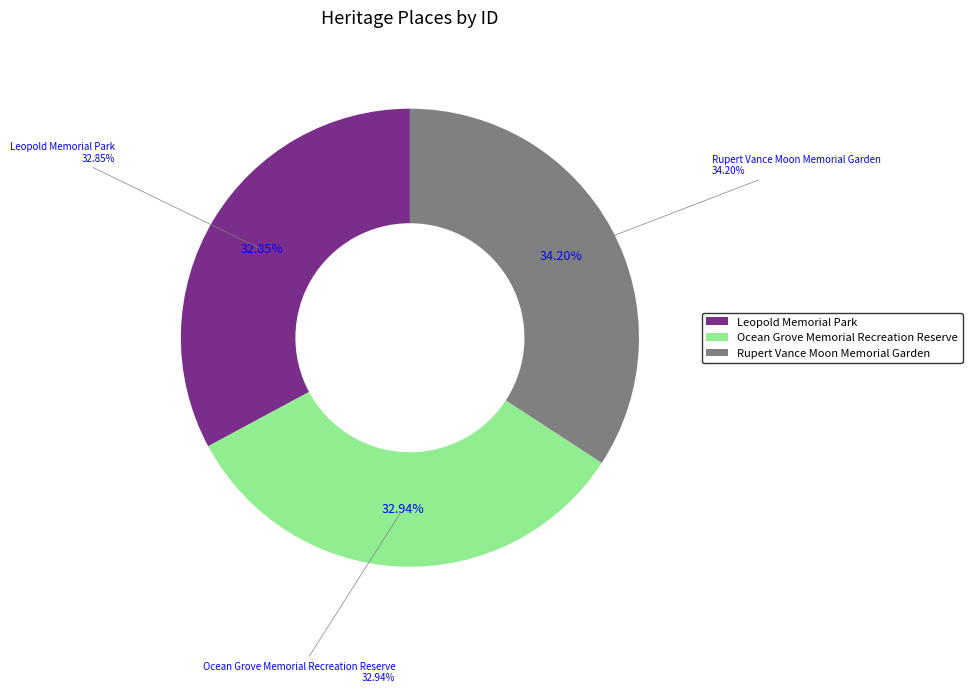

True or false: Rupert Vance Moon Memorial Garden accounts for 34% of the total.

True